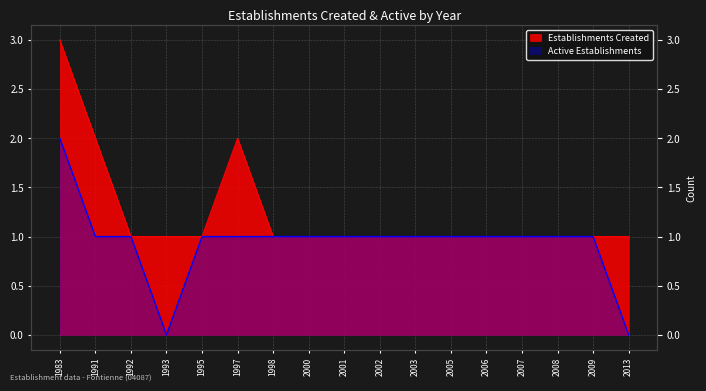

The Establishments Created series shows 2 at 1997. True or false?

True